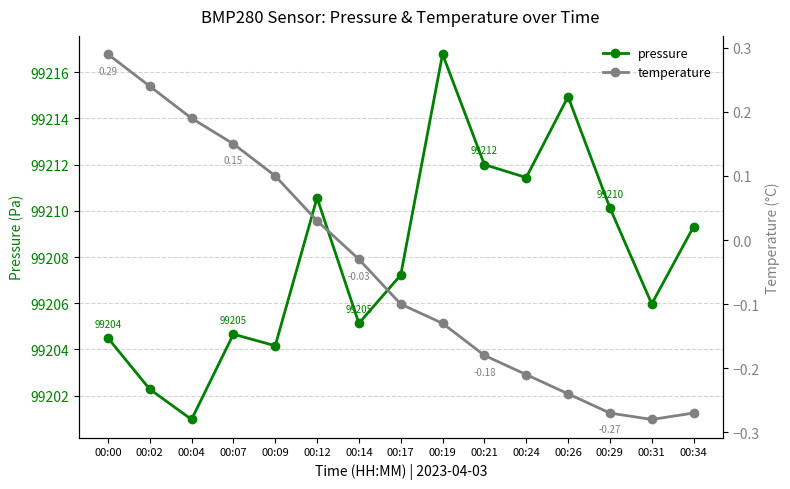

What is the smallest value displayed?

-0.3